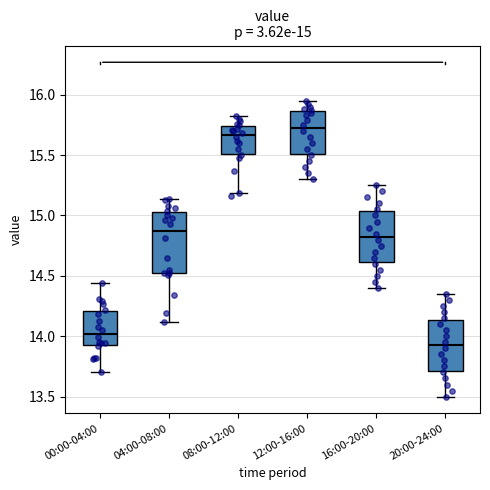

Which box has the highest median line?

12:00-16:00